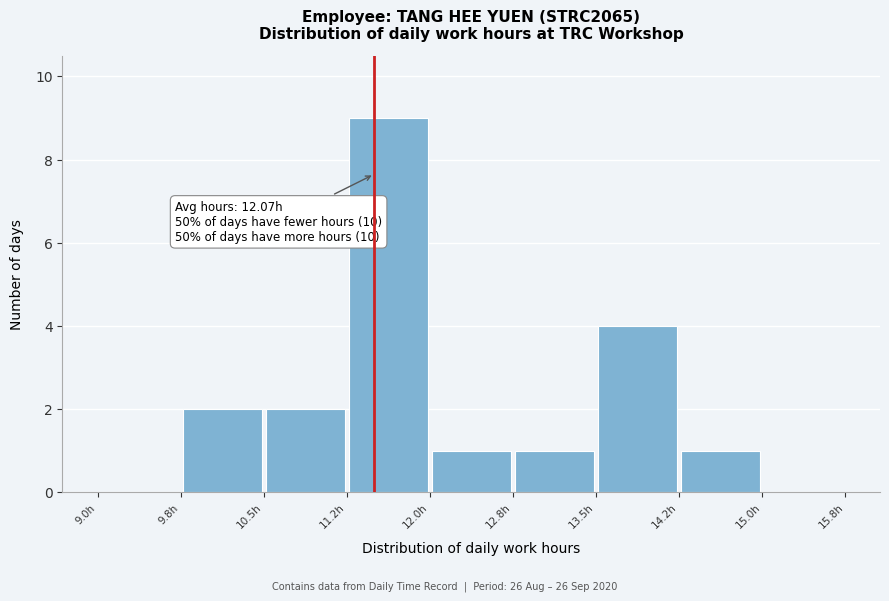

Which range on the x-axis has the tallest bar?

11.25 to 12.00